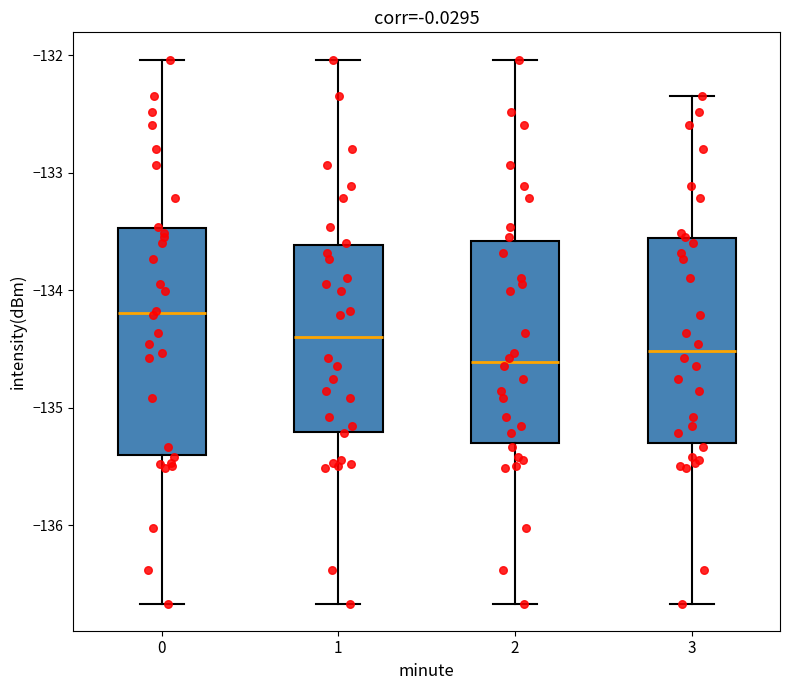

Which box is the tallest, from its lower edge to its upper edge?

0